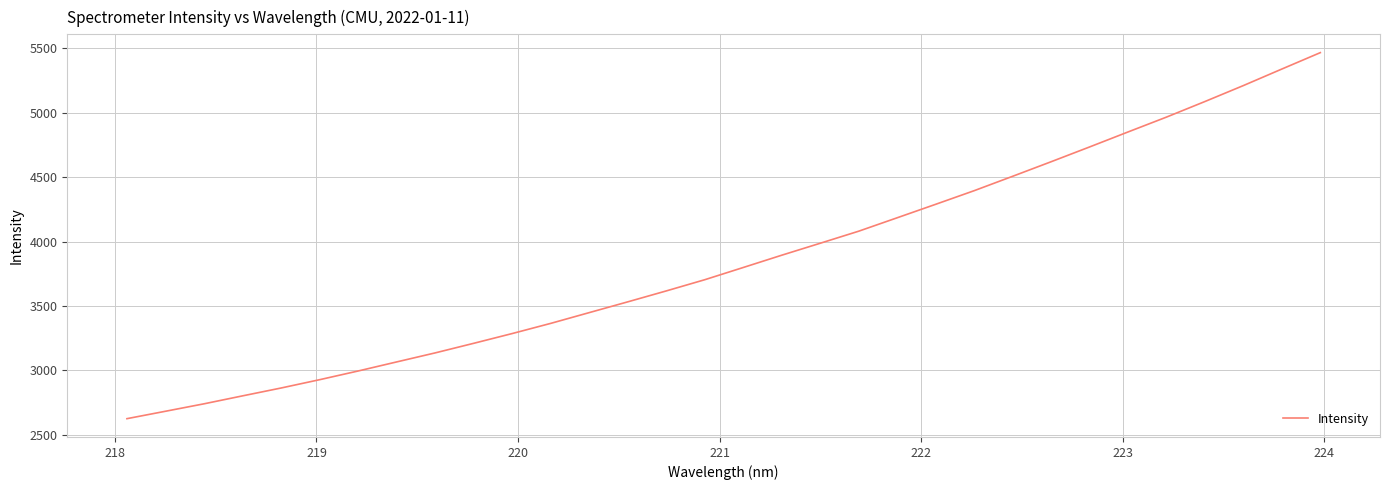

What is the difference between the maximum and minimum values?

2842.6